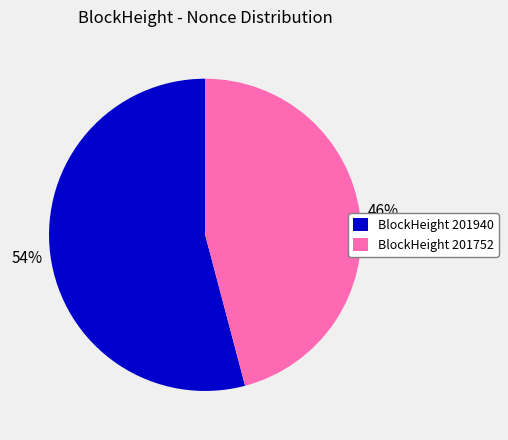

Rank the categories by value from lowest to highest.

BlockHeight 201752, BlockHeight 201940